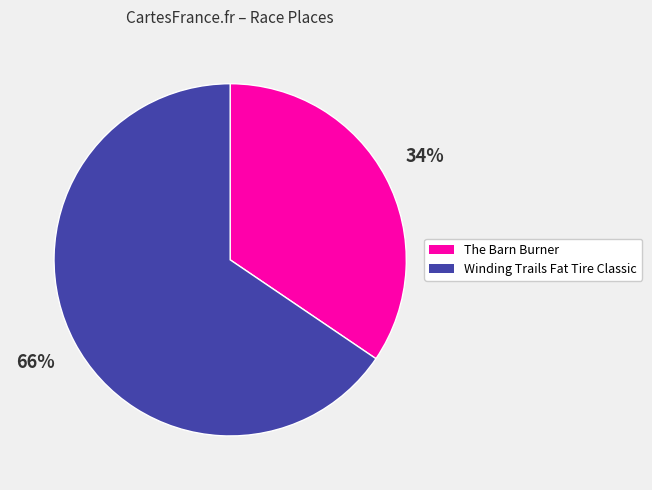

Count the number of slices in the pie.

2